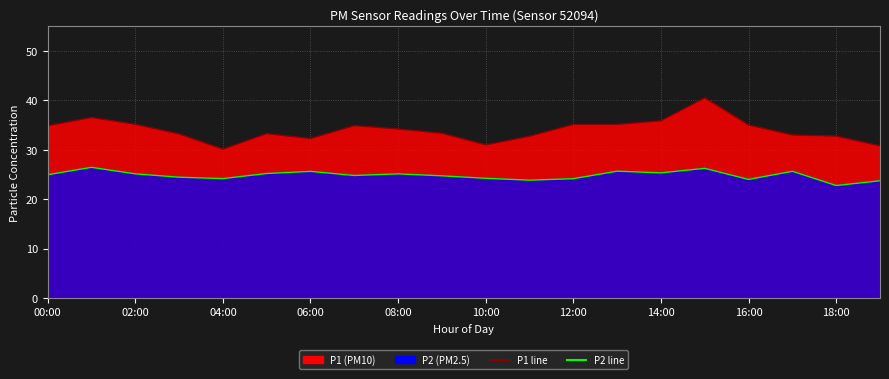

Is it true that P2 line equals 13.0 at 11?

False